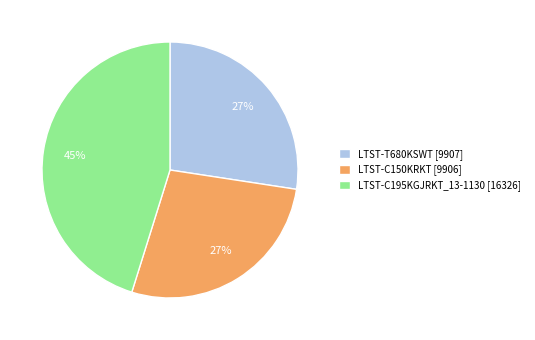

The LTST-T680KSWT slice represents 27% of the pie. True or false?

True